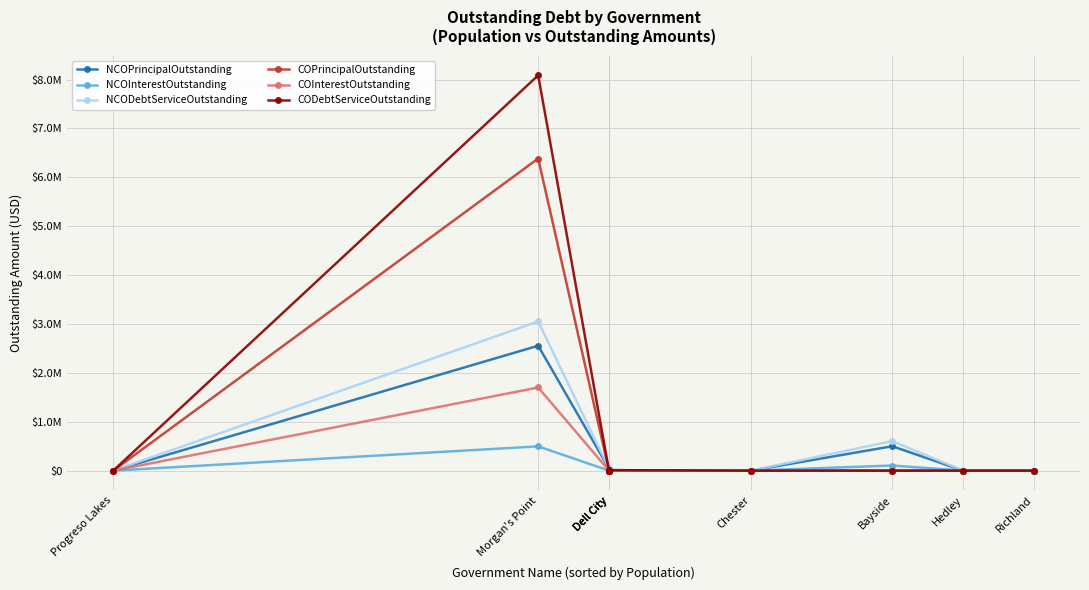

Which series has the largest range (max minus min)?

CODebtServiceOutstanding